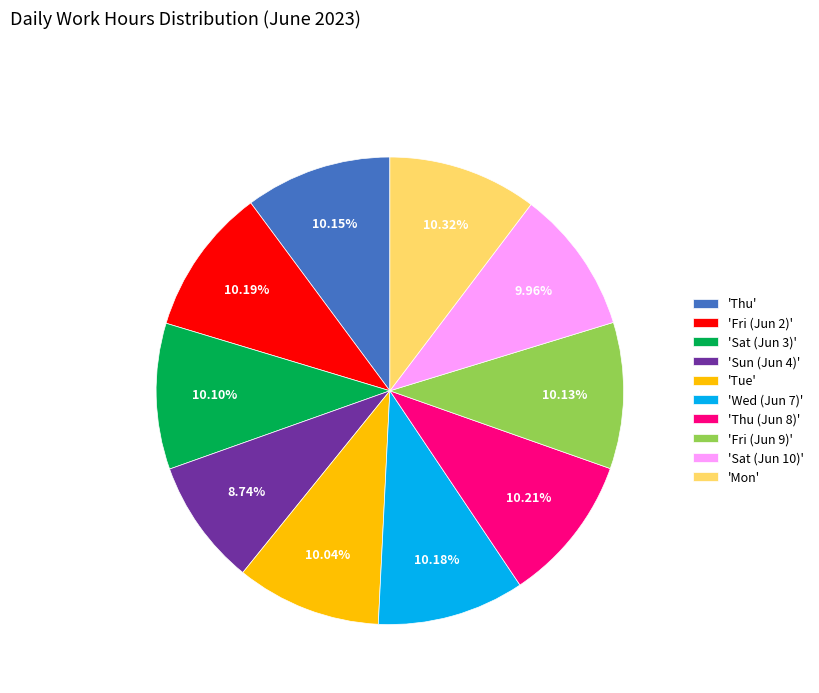

Combined, do 'Sun (Jun 4)' and 'Fri (Jun 2)' account for over 50%?

No